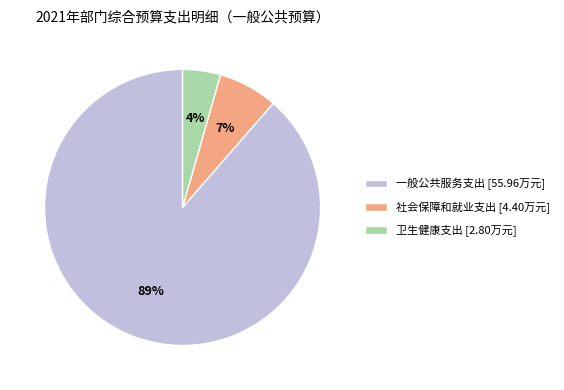

To the nearest percent, what is the combined percentage of 社会保障和就业支出 and 一般公共服务支出?

96%